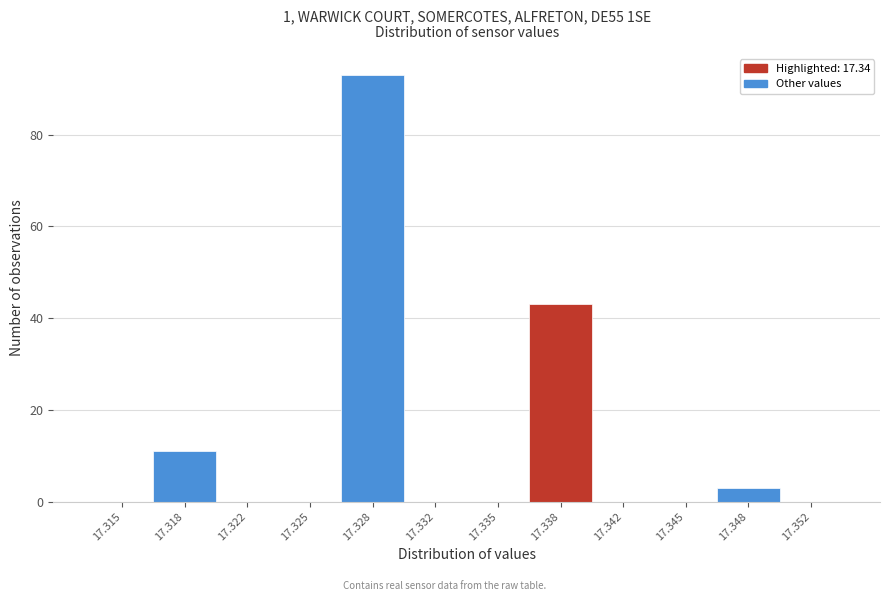

Reading left to right, list all the values displayed in this chart.

17.315=0	17.318=11	17.322=0	17.325=0	17.328=93	17.332=0	17.335=0	17.338=43	17.342=0	17.345=0	17.348=3	17.352=0